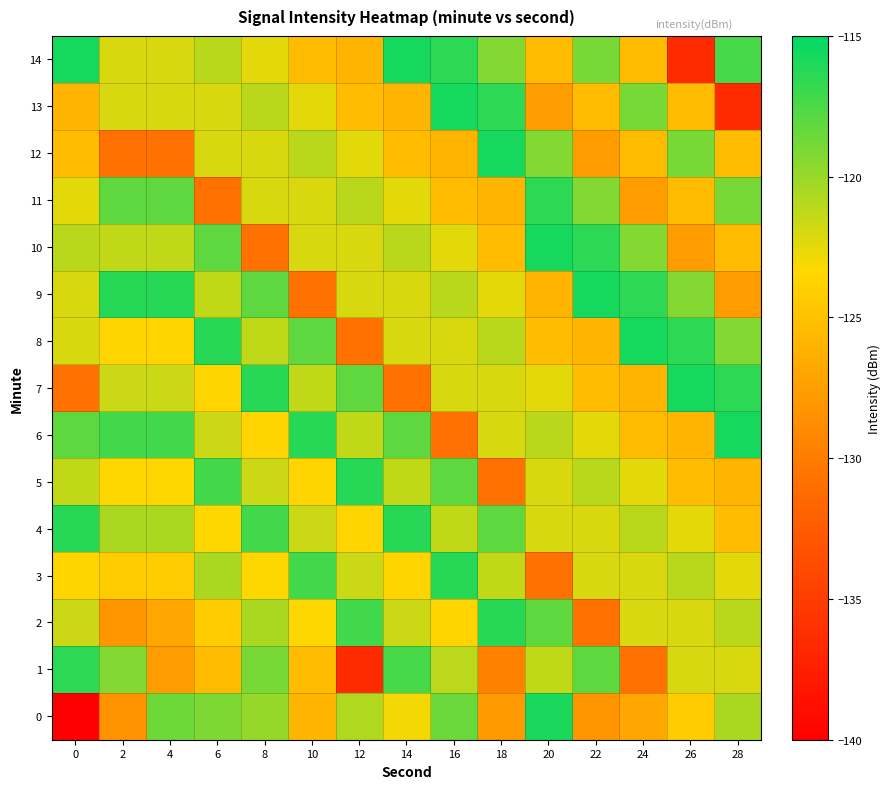

At which category does the chart reach its peak across all series?

28